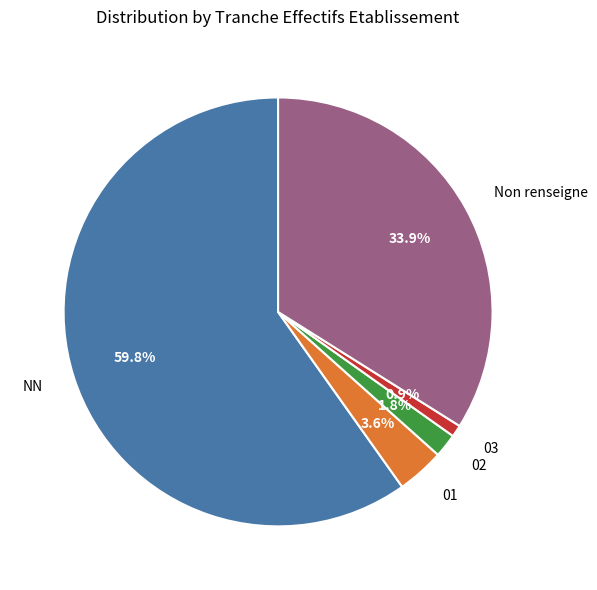

Is it true that 03 is 1% of the pie?

True